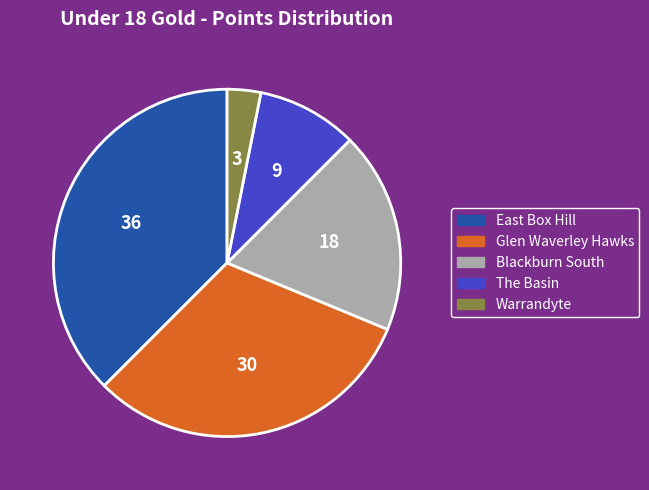

The The Basin slice represents 9% of the pie. True or false?

True